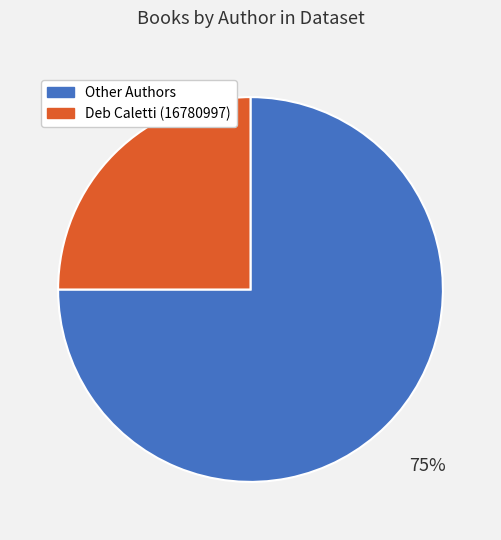

To the nearest percent, what is the difference between the largest and smallest slice percentages?

50%